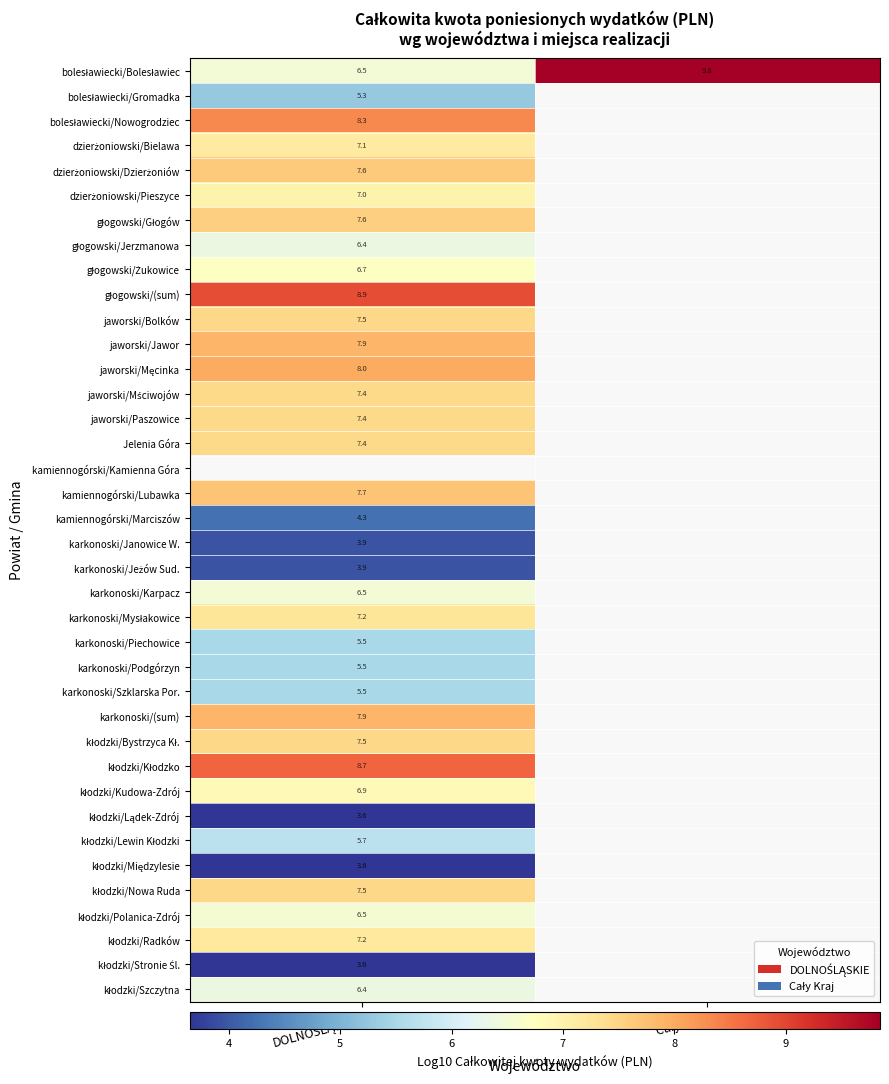

Count the number of data series in this chart.

38